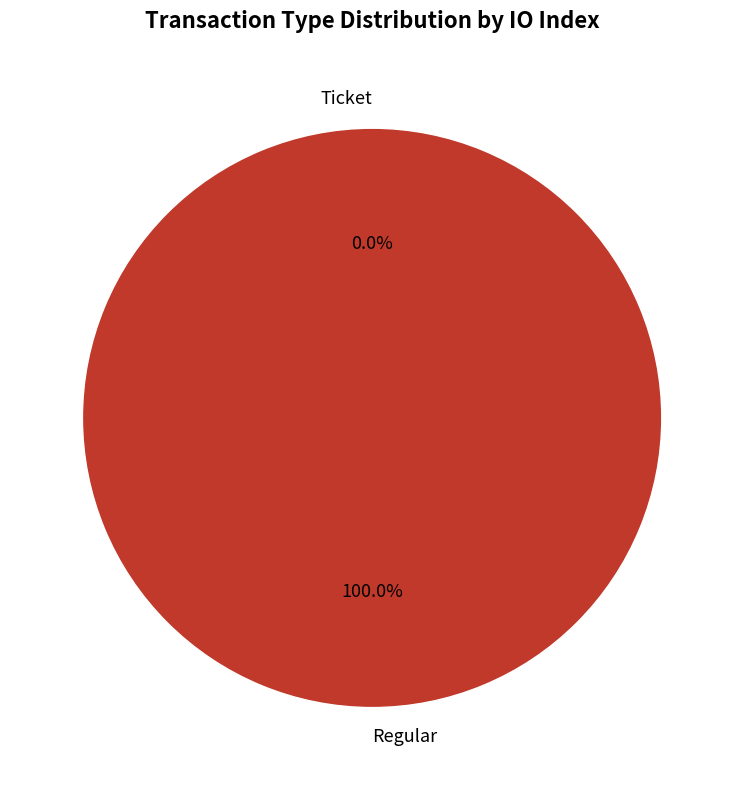

To the nearest percent, what percentage of the pie is Regular?

100%